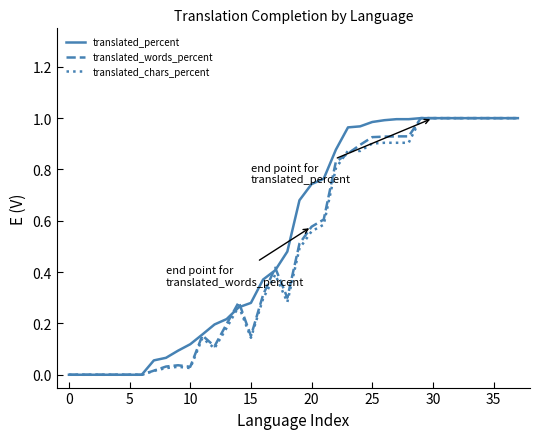

What are all the series names shown in the legend?

translated_percent, translated_words_percent, translated_chars_percent